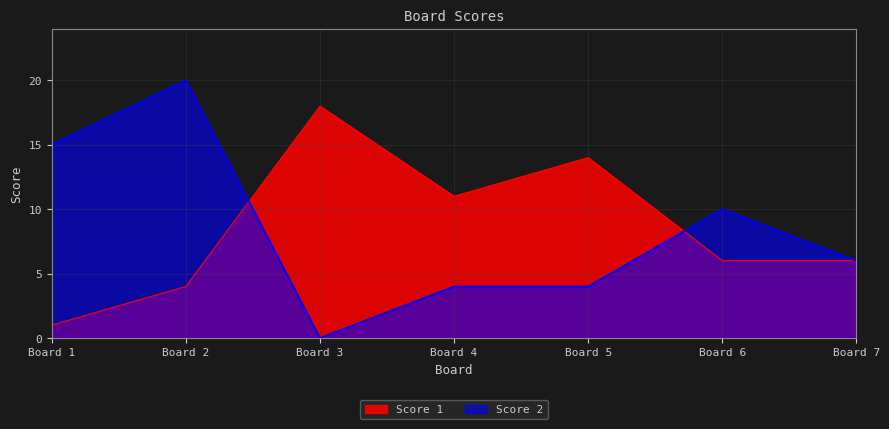

Which label corresponds to the smallest value in the chart?

Board 3